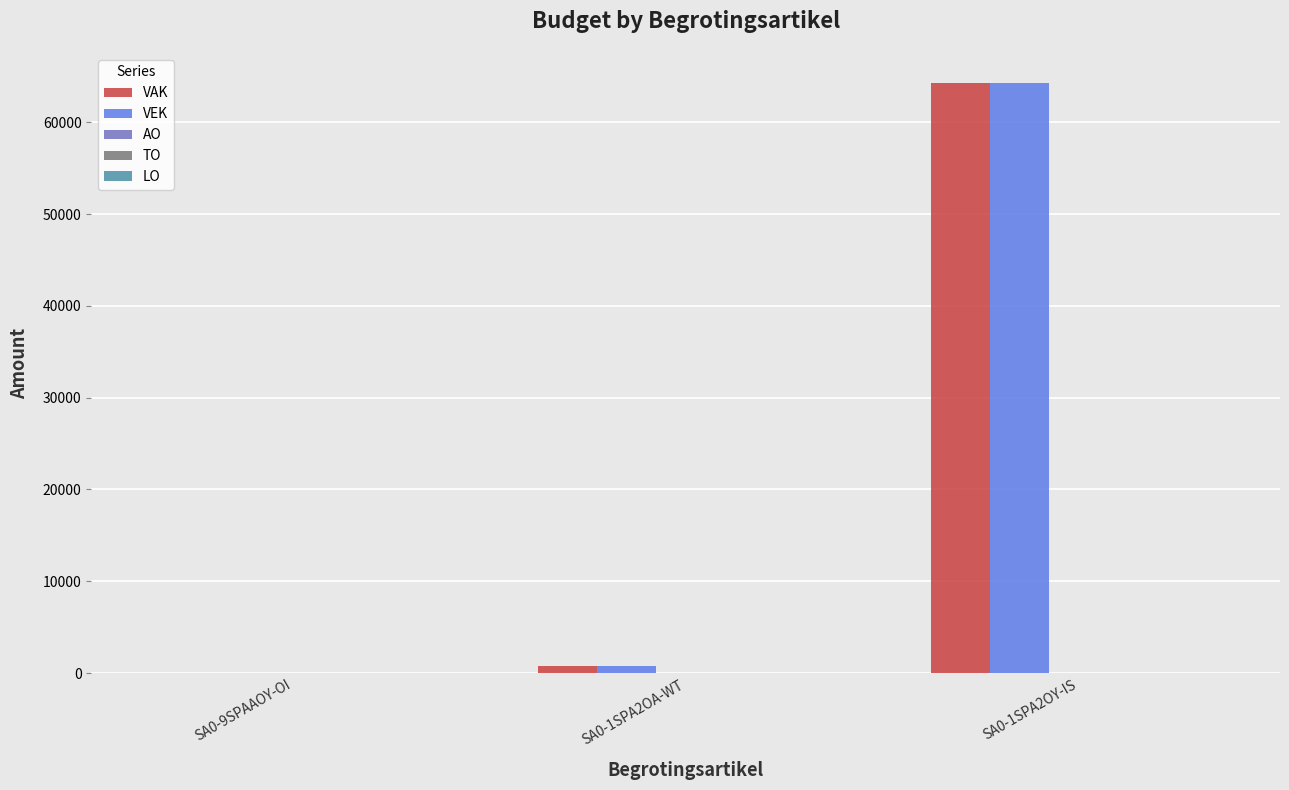

What is the sum of all VEK values?

65081